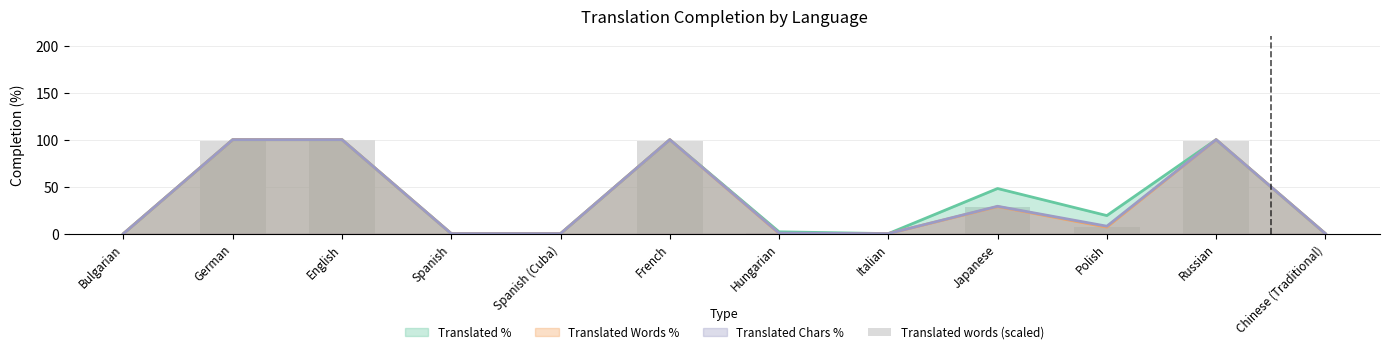

How many values are below 6?

6